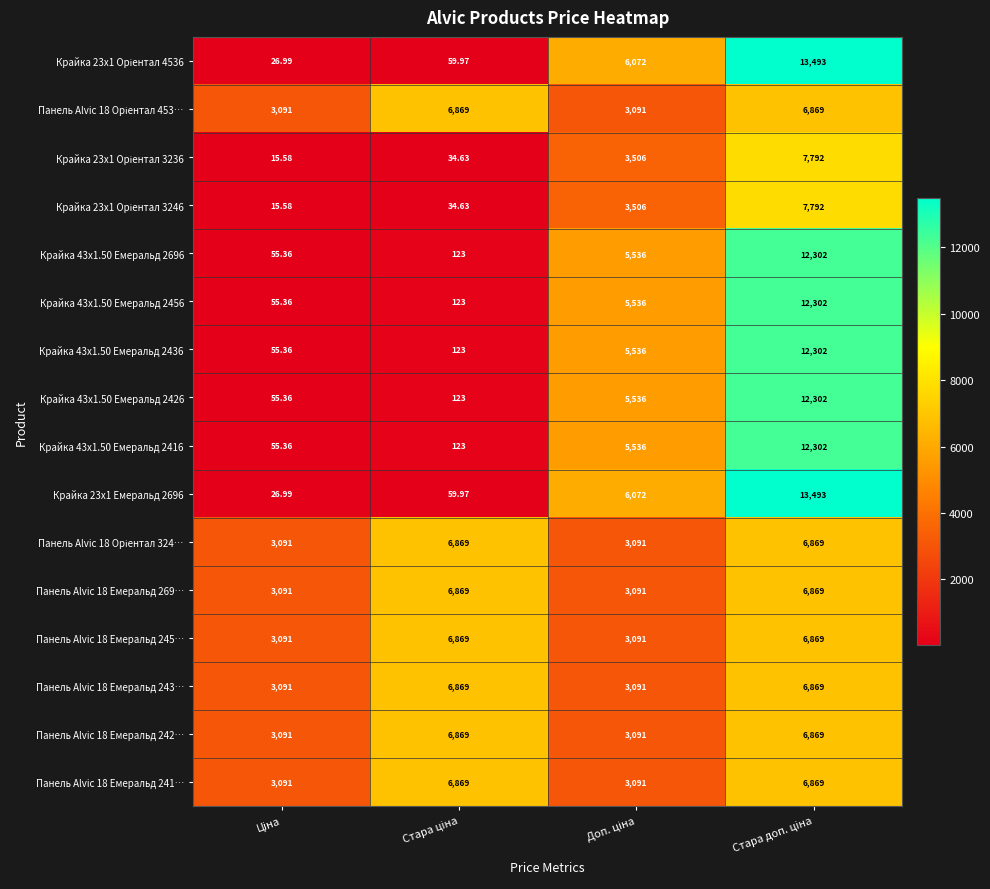

Which series has the largest total across all categories?

Панель Alvic 18 Оріентал 453…